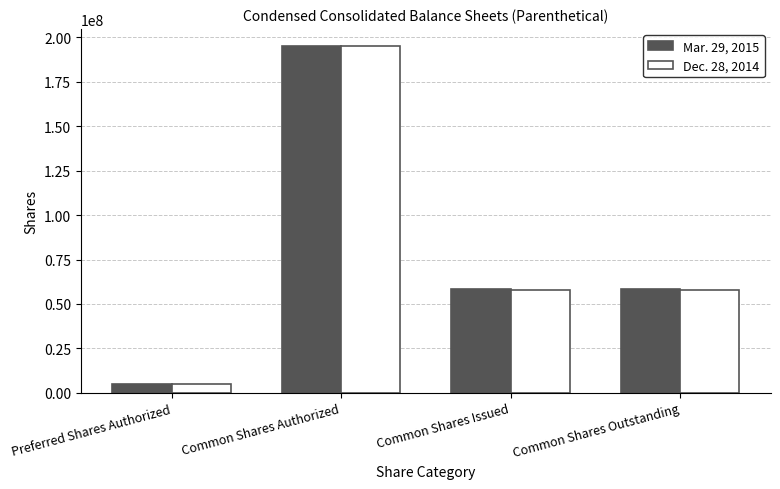

How many data points in Mar. 29, 2015 are less than 58273919?

1